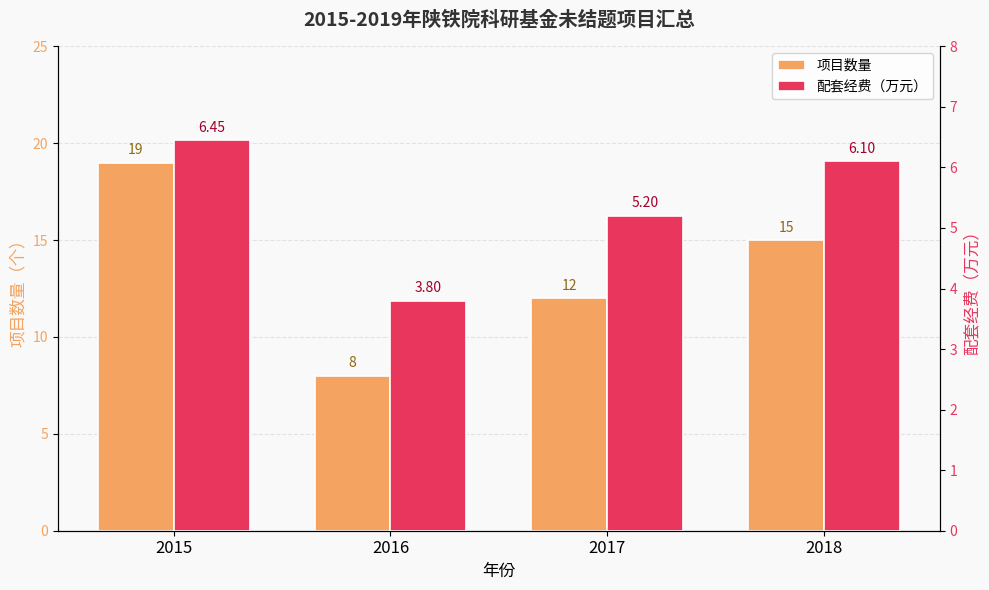

Is the value of 配套经费（万元） at 2018 greater than the value of 项目数量 at 2017?

No